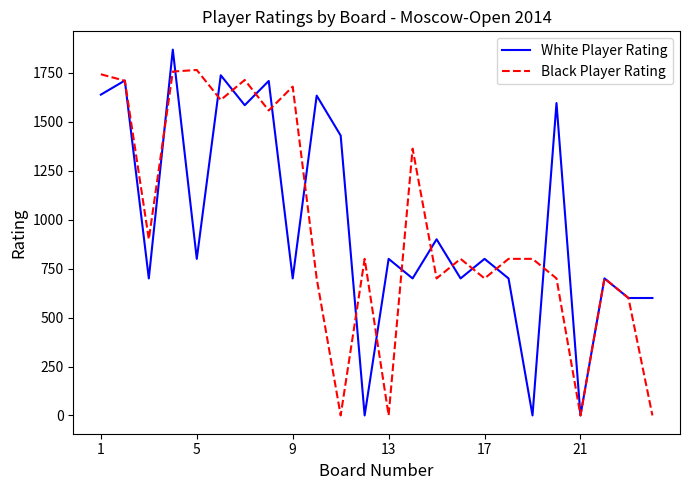

Which series has the largest range (max minus min)?

White Player Rating